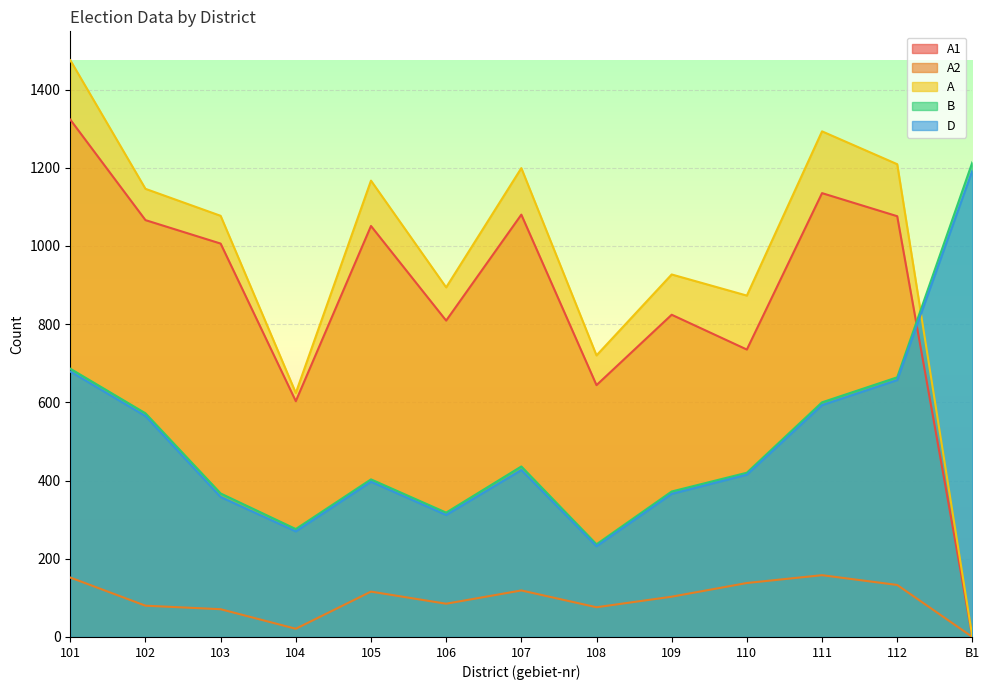

What is the difference between the maximum and minimum values in the A1 series?

1323